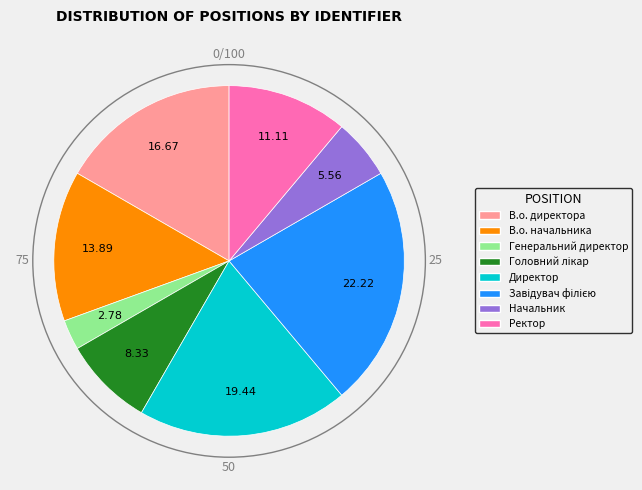

Approximately how many times larger is the value at Директор compared to В.о. директора?

1.2